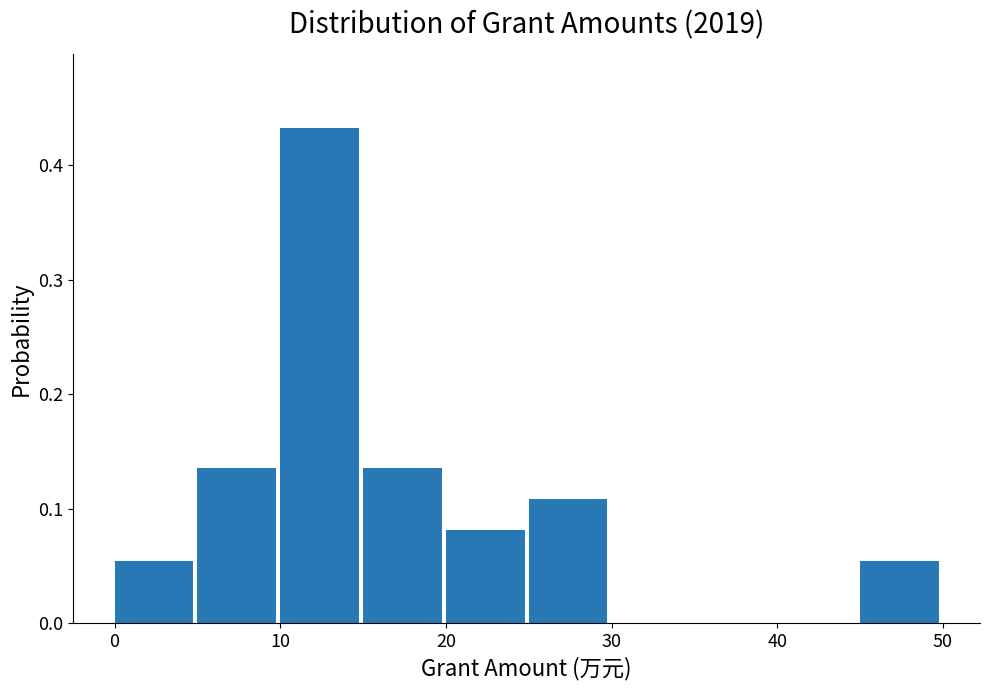

Reading left to right, list every bar in this chart as the range it spans on the x-axis followed by its height. The values are not printed on the chart, so give them approximately, as read against the axis.

0 to 5: 0.05
5 to 10: 0.14
10 to 15: 0.43
15 to 20: 0.14
20 to 25: 0.08
25 to 30: 0.11
30 to 35: 0
35 to 40: 0
40 to 45: 0
45 to 50: 0.05